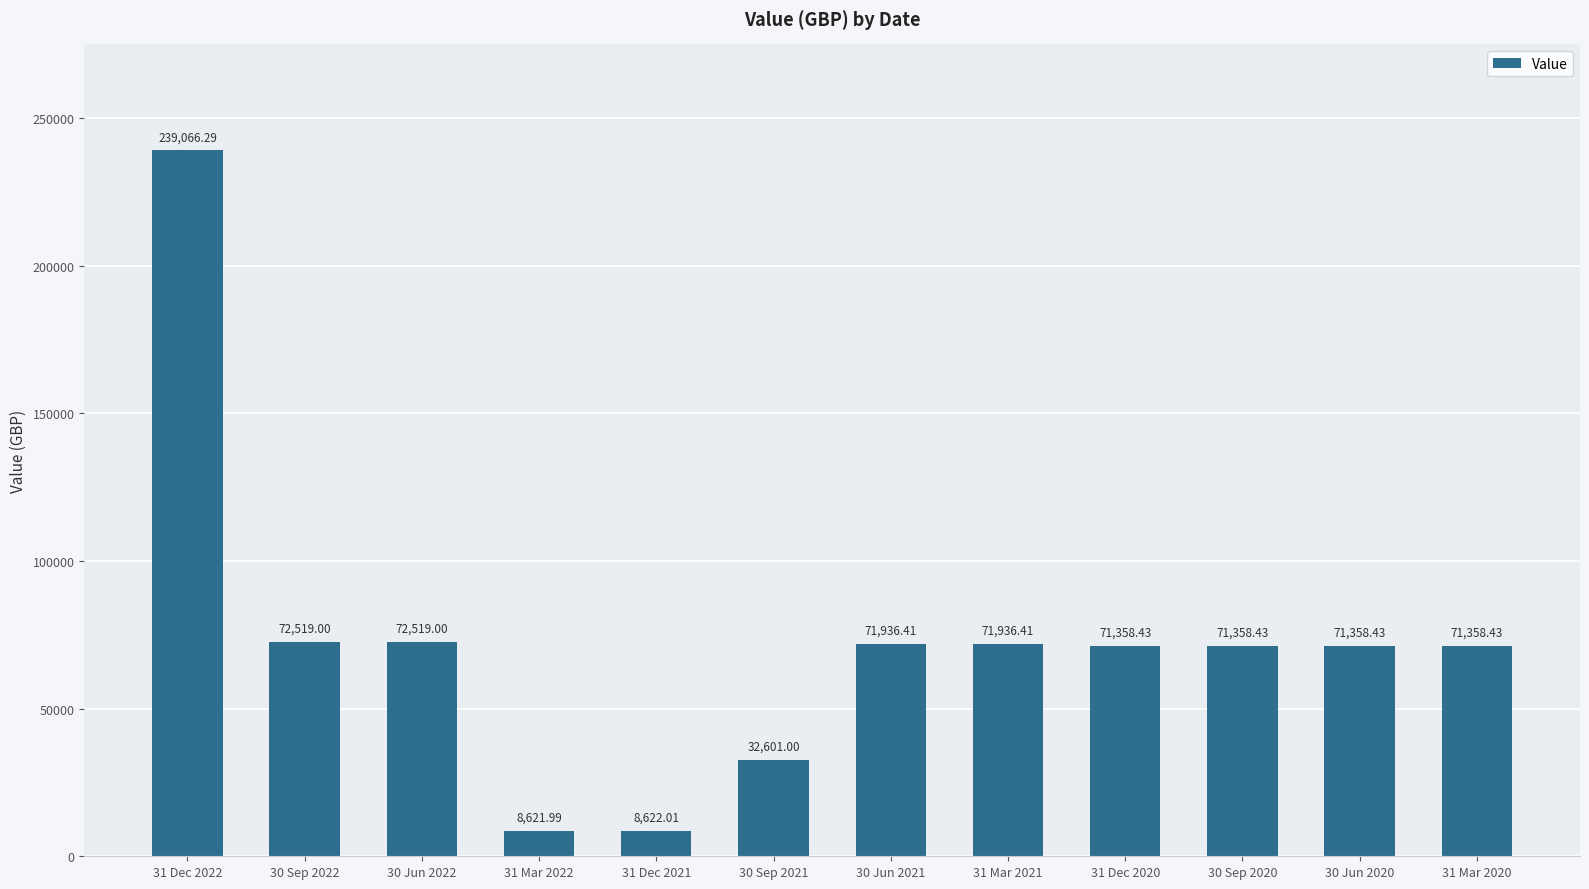

What is the sum of all values?

863255.8